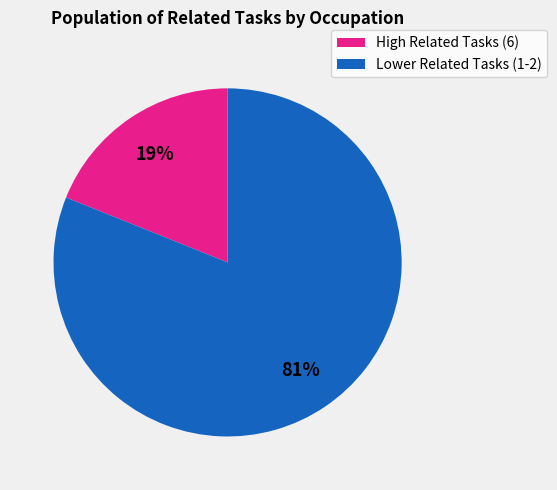

To the nearest percent, what is the difference between the largest and smallest slice percentages?

62%